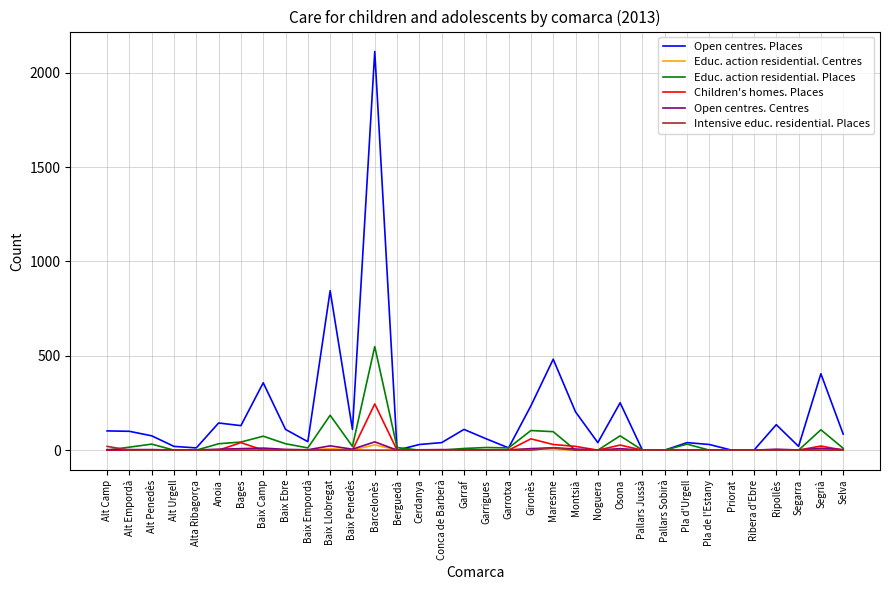

What is the total value across all series at Baix Ebre?

150